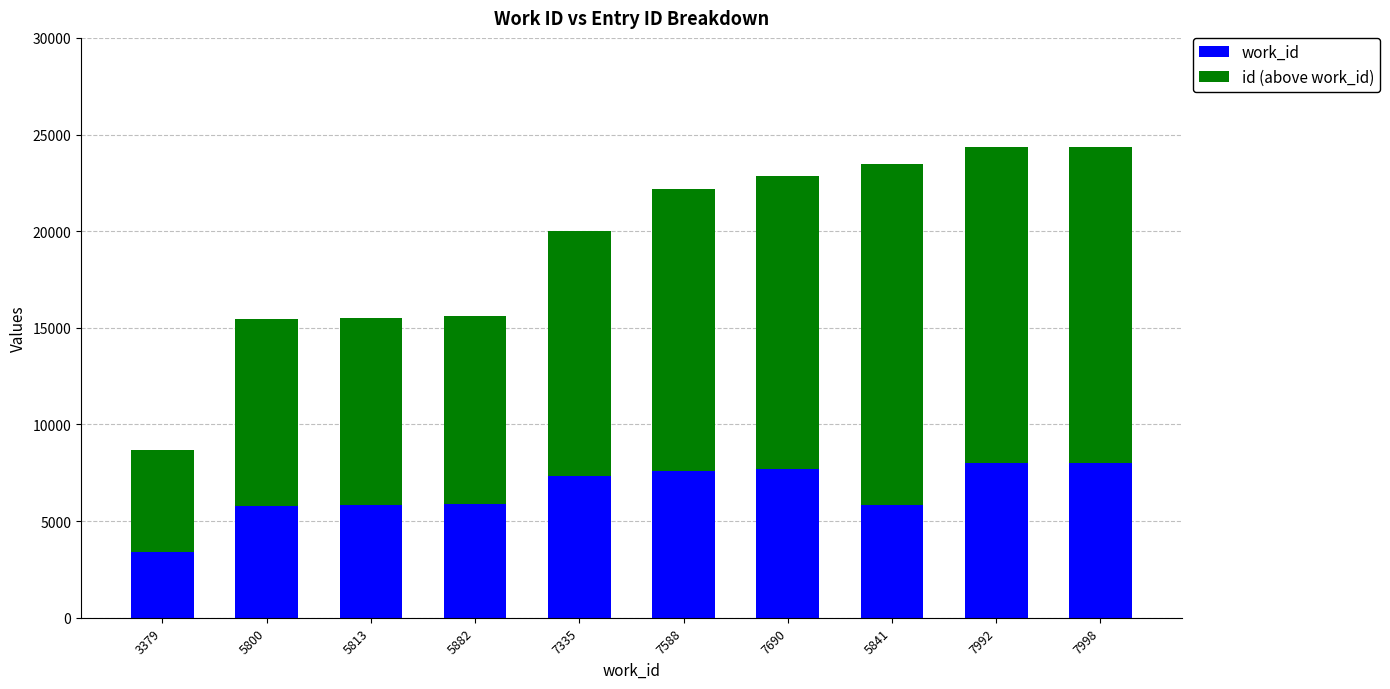

What is the average value of the work_id series?

6532